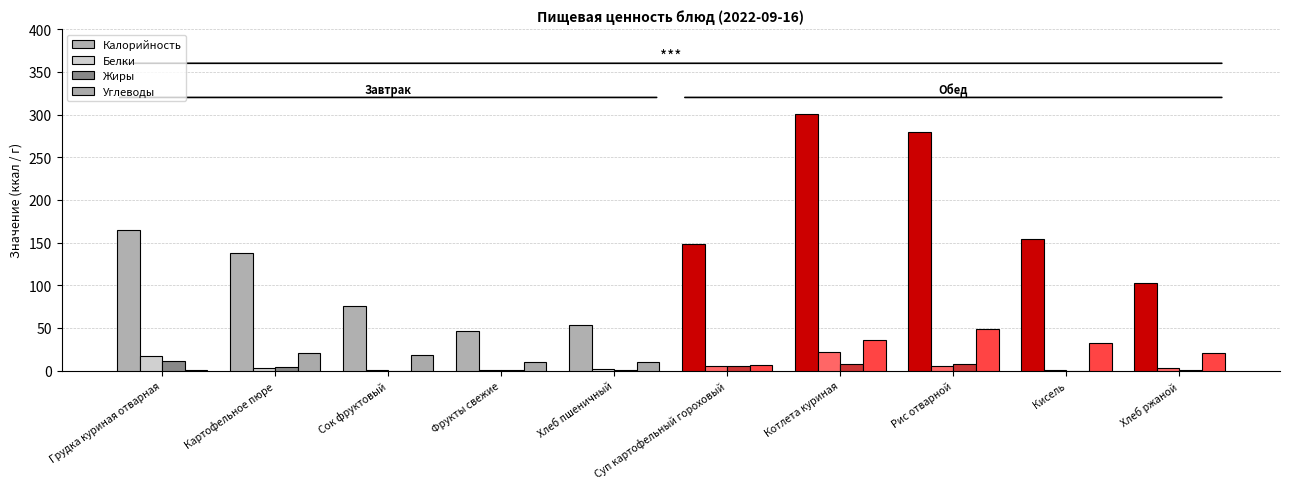

Which series changed the most between Кисель and Хлеб ржаной?

Калорийность